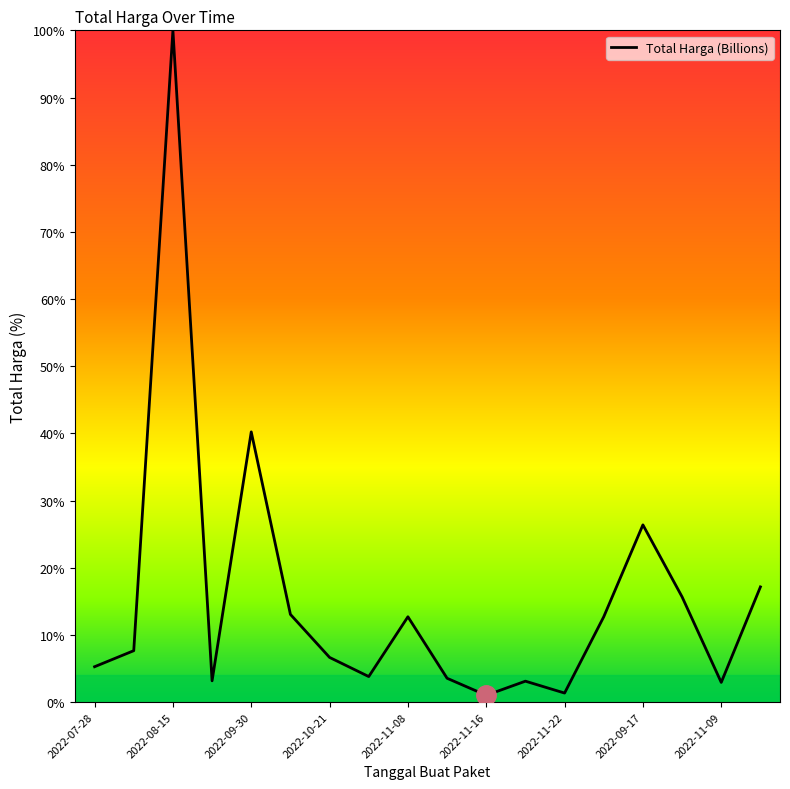

How many interior local peaks (higher than both neighbors) does the data have?

5